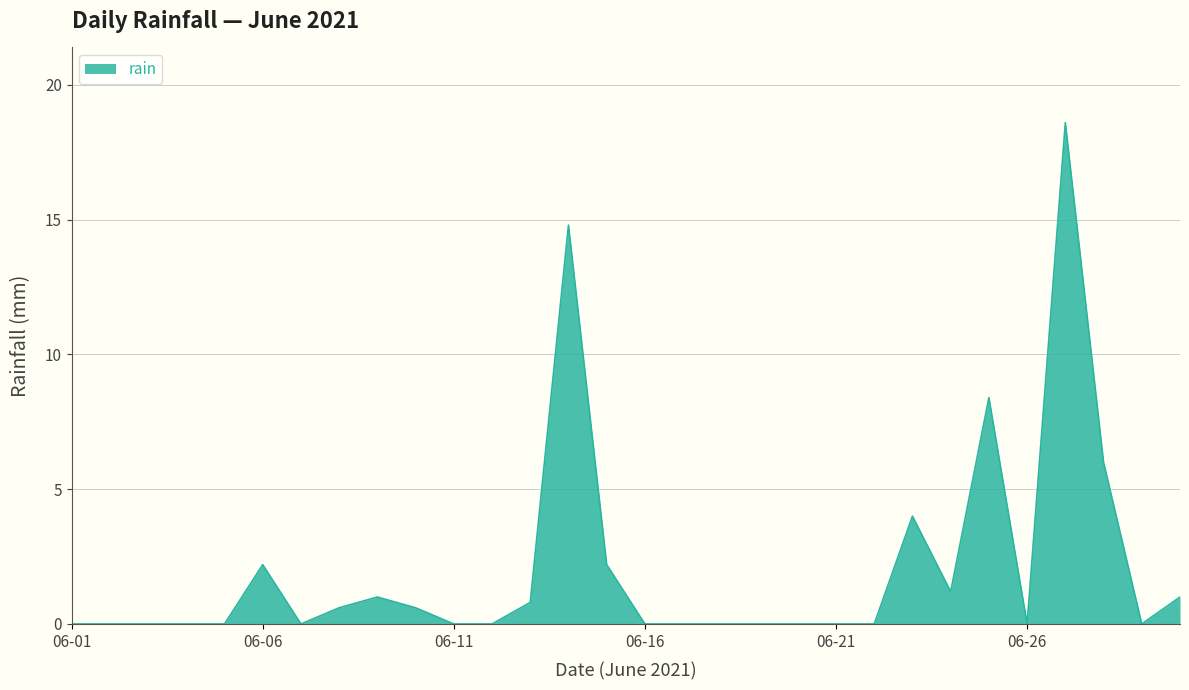

What is the greatest value displayed?

18.6